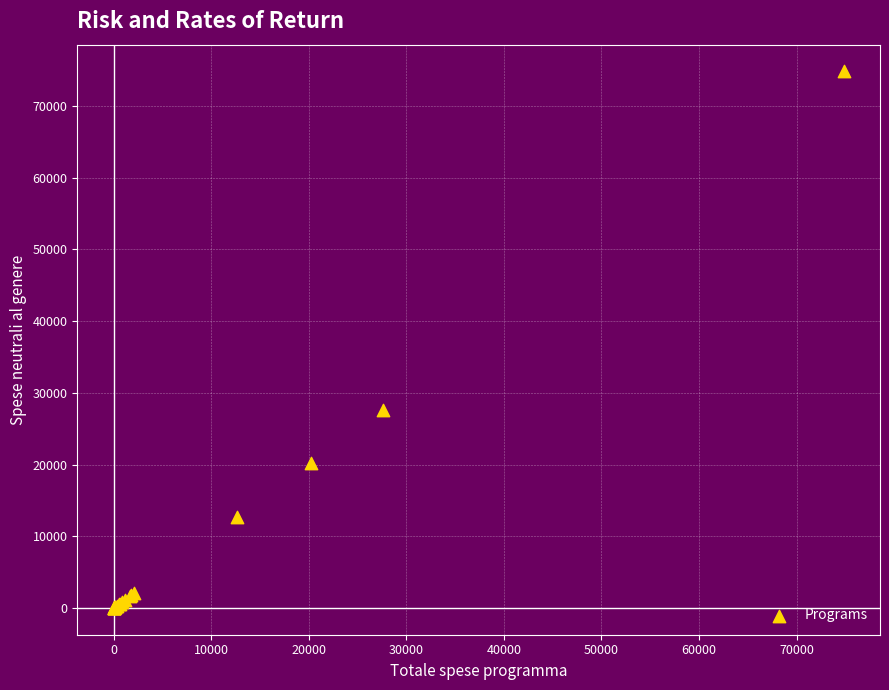

What Y value in the scatter plot is closest to 37409?

27573.2